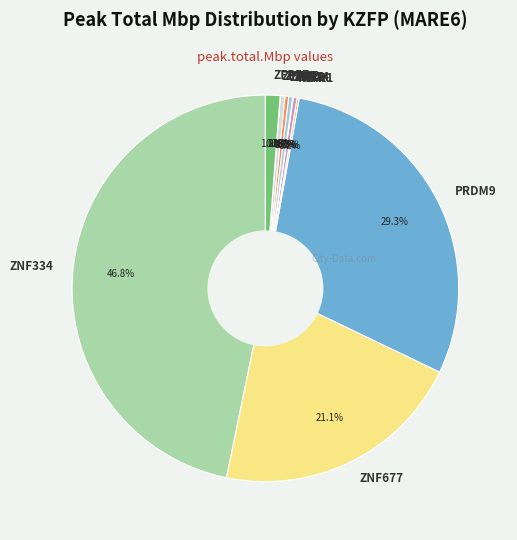

What portion of the pie excludes ZNF334?

53.2%